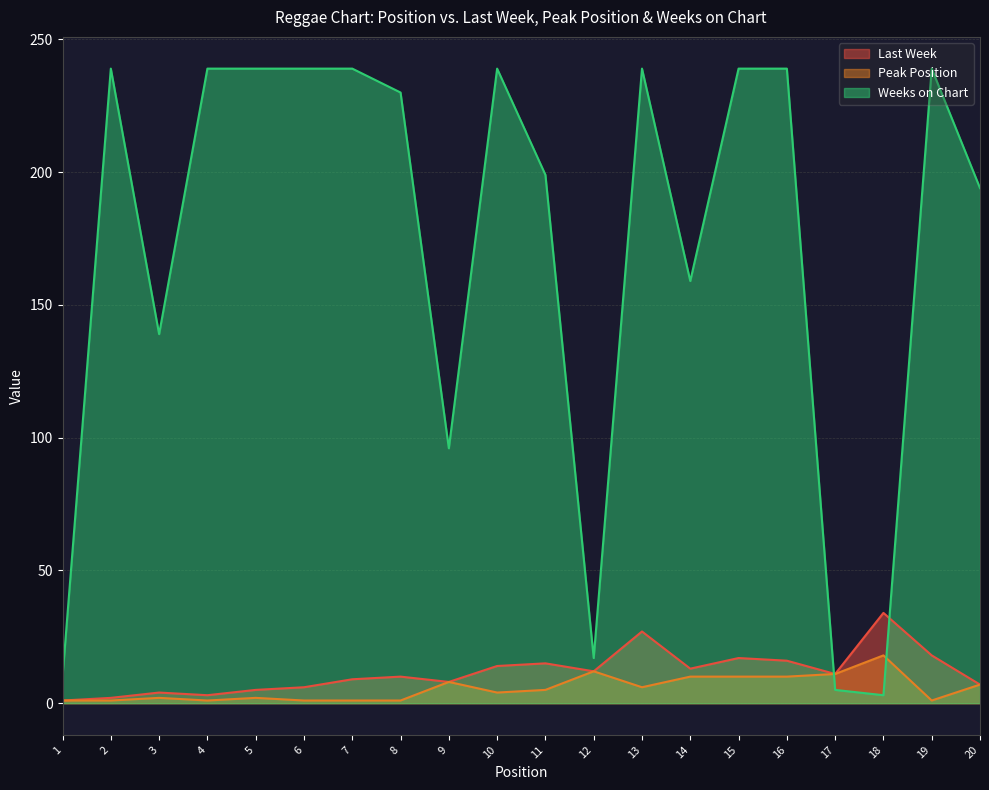

Rank the series by their maximum value, from highest to lowest.

Weeks on Chart, Last Week, Peak Position